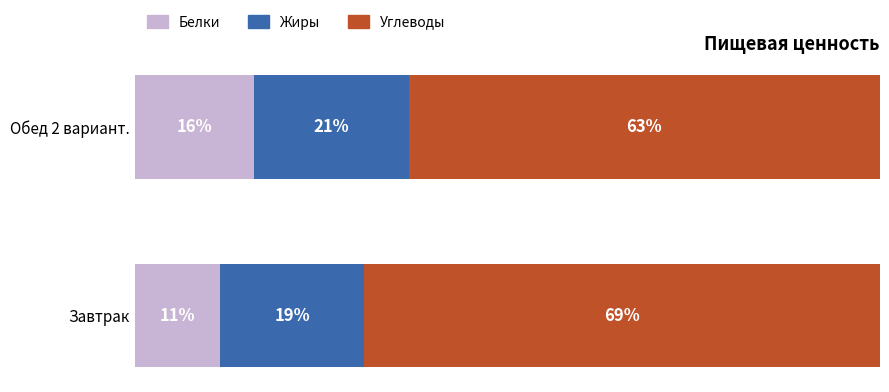

Which series has the widest spread of values?

Углеводы